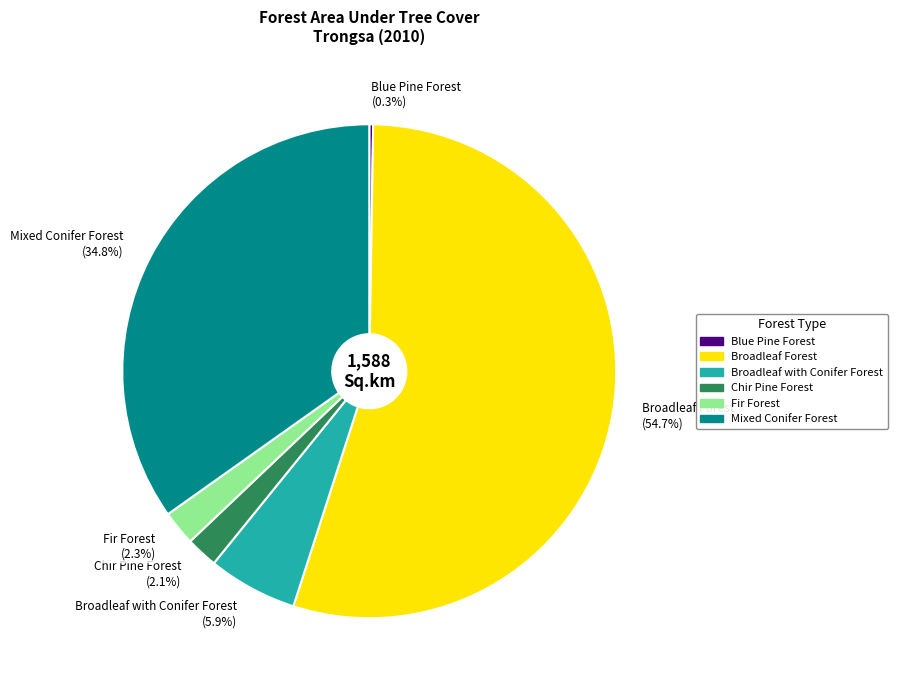

To the nearest percent, what is the difference between the Fir Forest and Broadleaf with Conifer Forest slice percentages?

4%